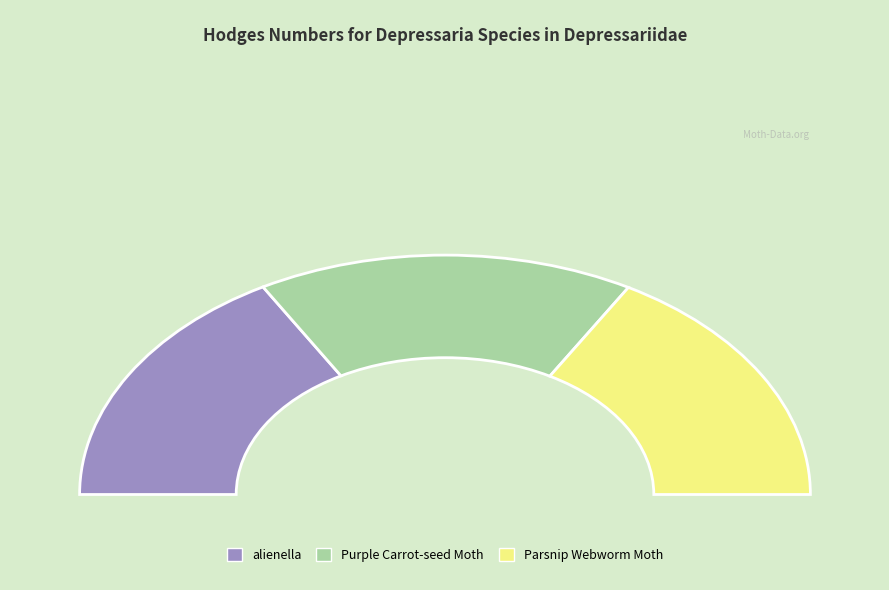

Count the number of slices in the pie.

3